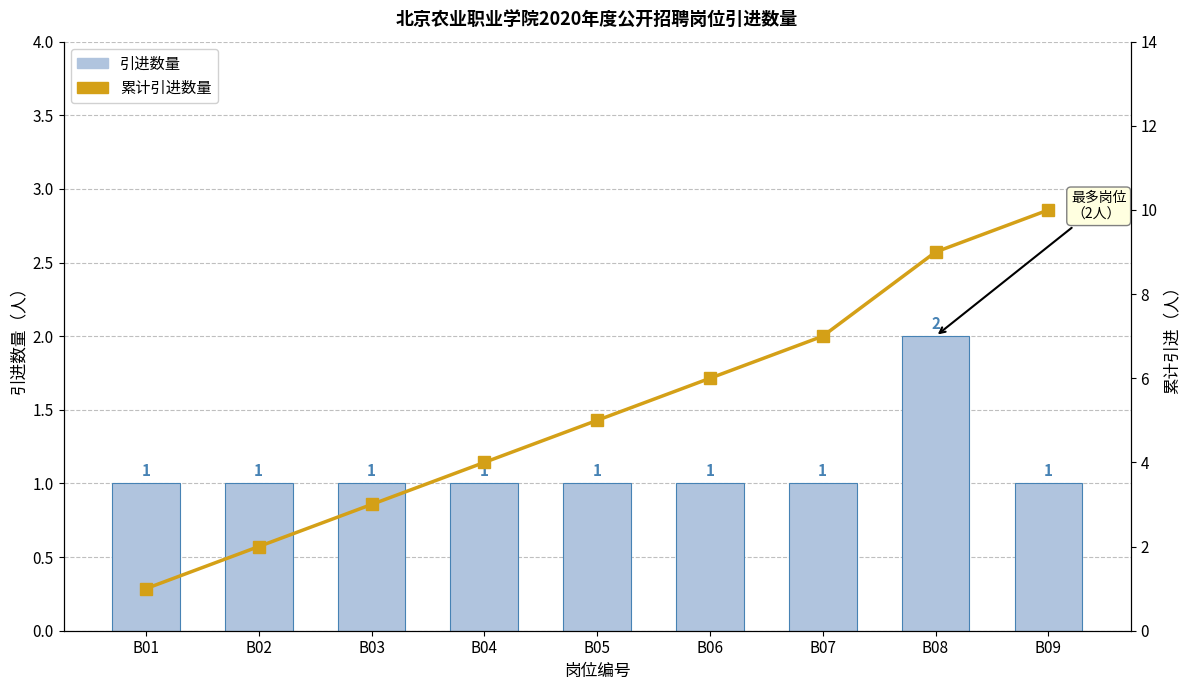

Which series changed the most between B01 and B03?

累计引进数量